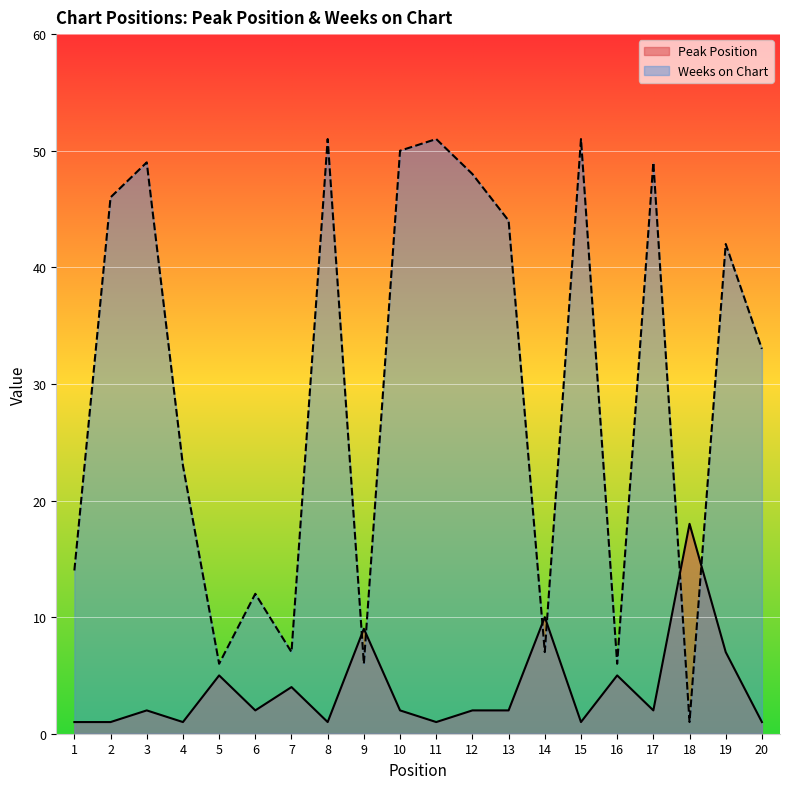

How many interior local peaks does the Peak Position series have?

7